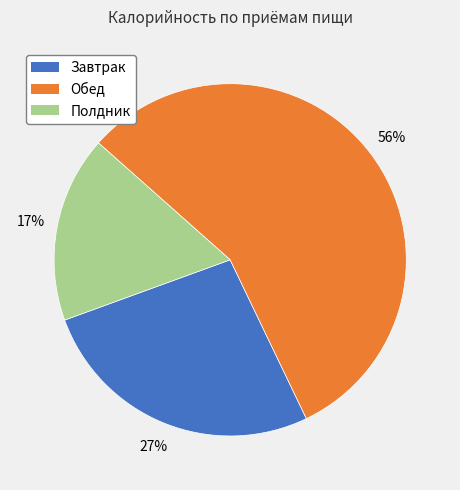

How many segments does this pie chart have?

3